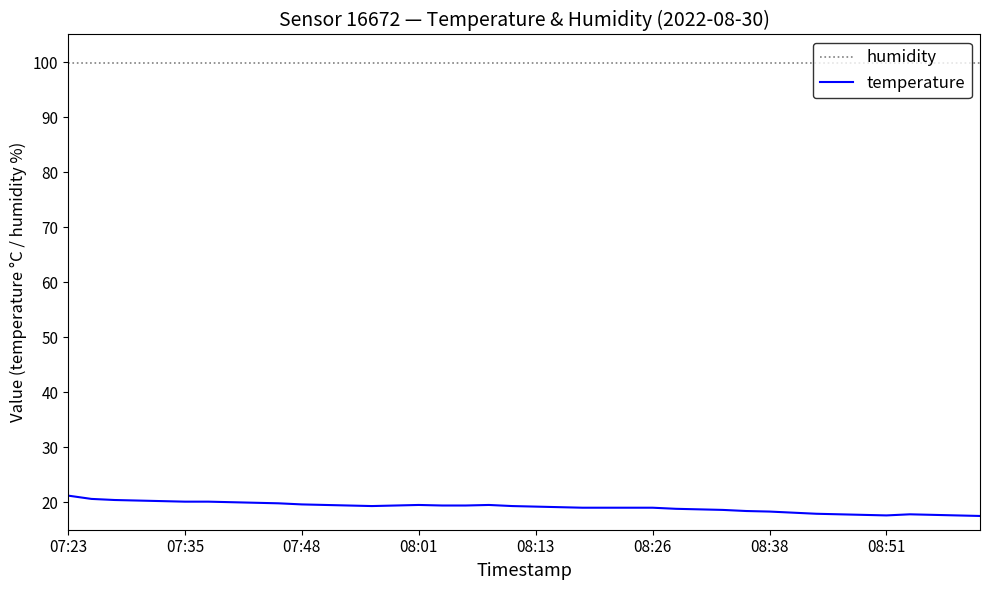

What is the minimum value shown in the chart?

17.5